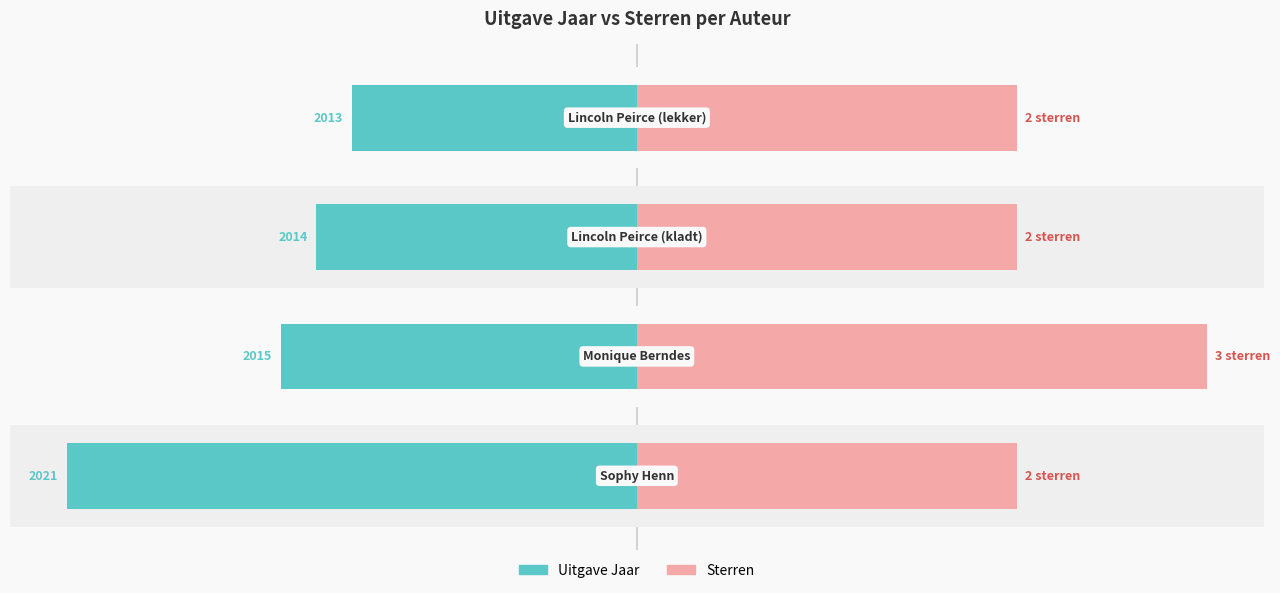

Reading right to left, transcribe all the data shown in this chart.

Uitgave Jaar: 3=-50.0	2=-56.2	1=-62.5	0=-100.0
Sterren: 3=66.7	2=66.7	1=100.0	0=66.7